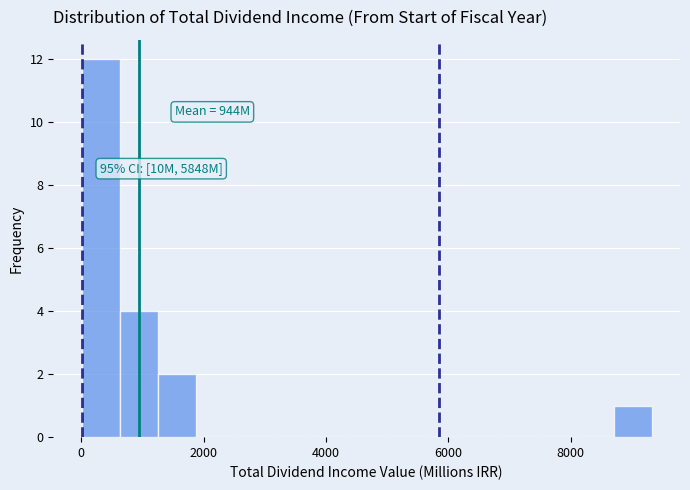

Read against the x-axis, roughly where is the centre of the tallest bar?

400